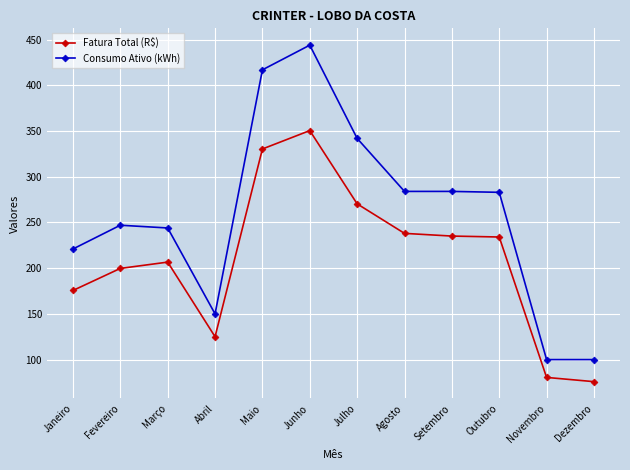

What is the greatest value displayed?

444.0